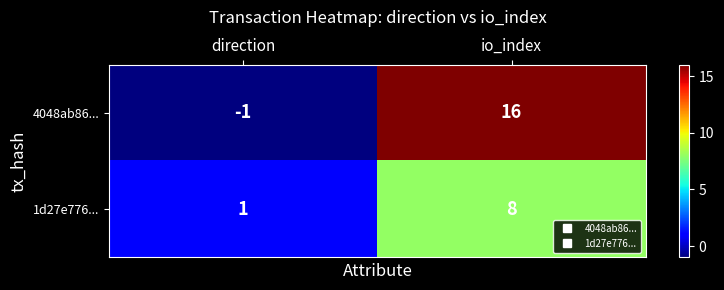

Which category has the lowest value across all series?

direction